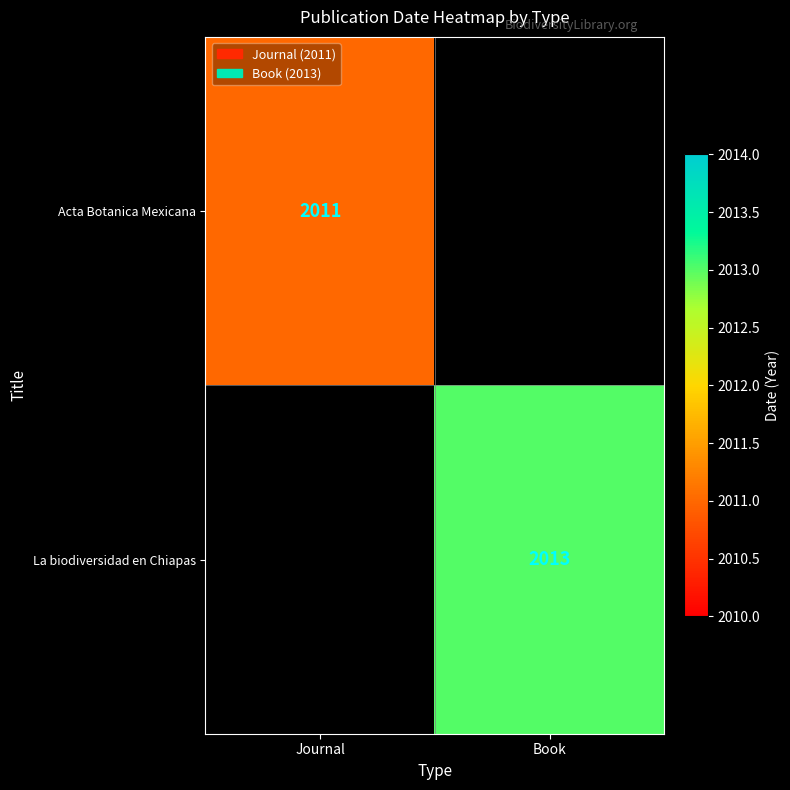

The value of La biodiversidad en Chiapas at Book is 2013. True or false?

True